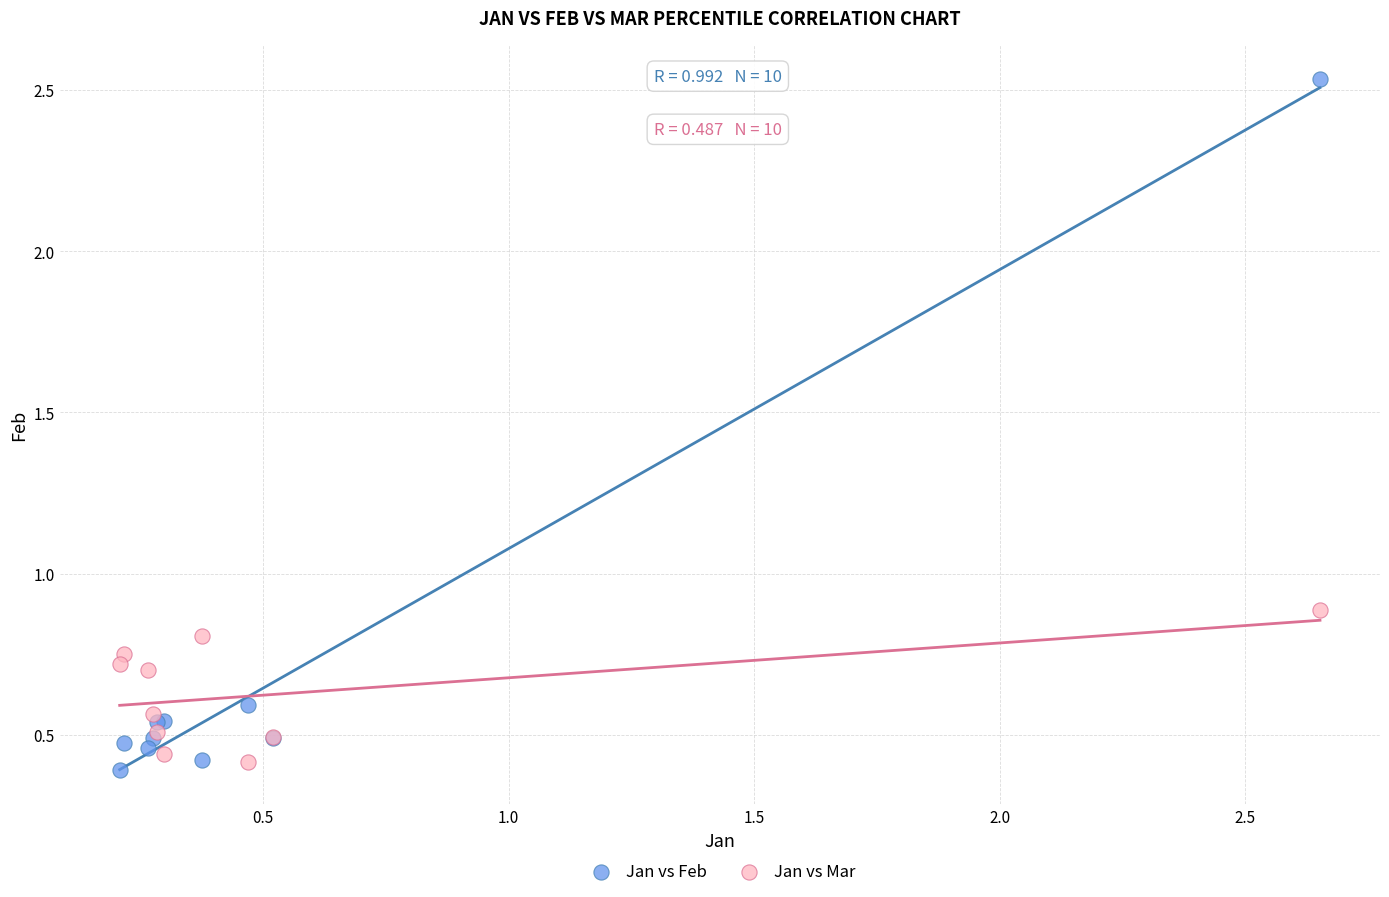

Which series contains the lowest Y value?

Jan vs Feb